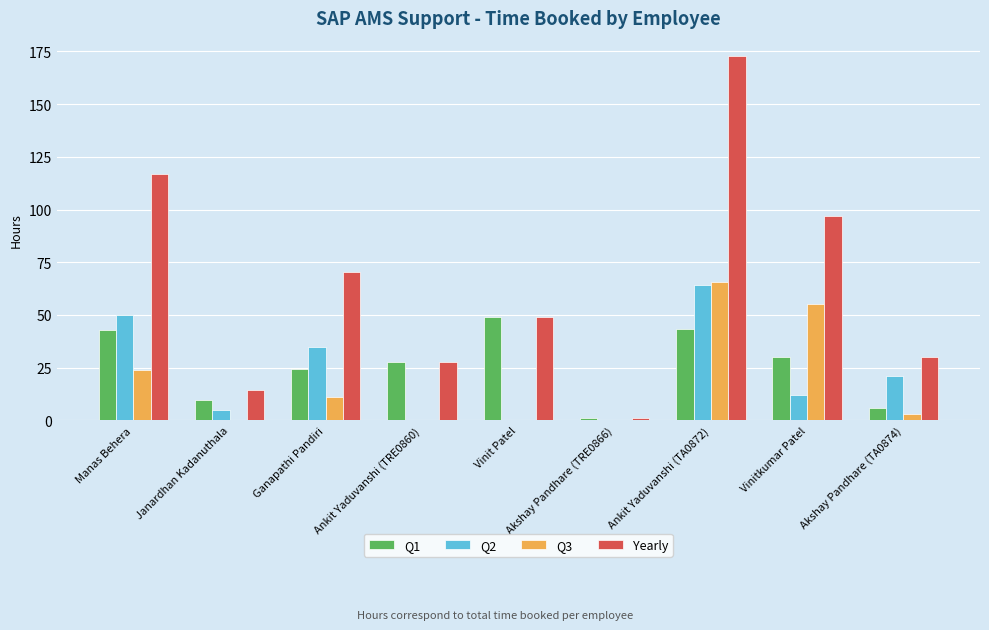

What is the total value across all series at Ankit Yaduvanshi (TA0872)?

345.6